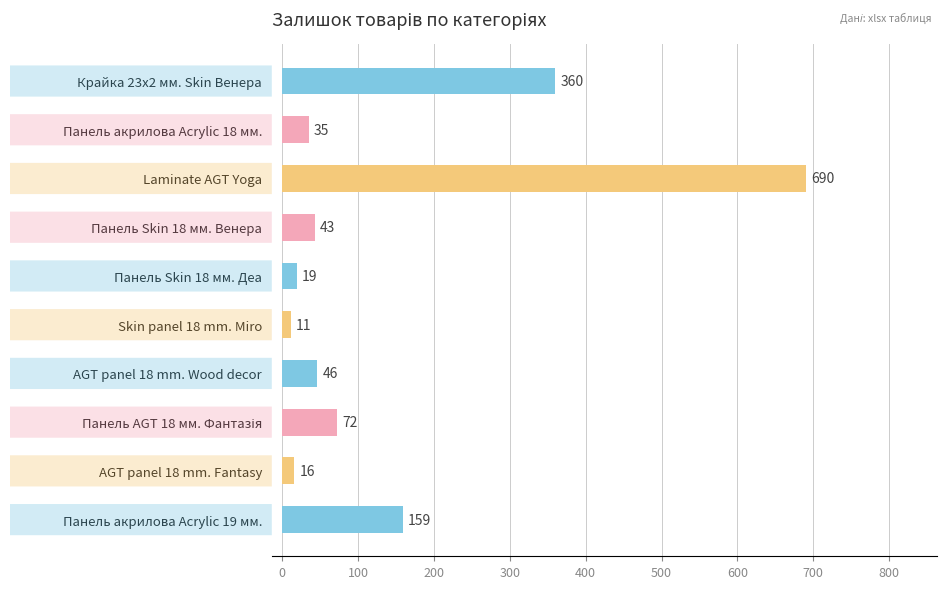

What is the difference between the values at Панель акрилова Acrylic 19 мм. and Крайка 23x2 мм. Skin Венера?

201